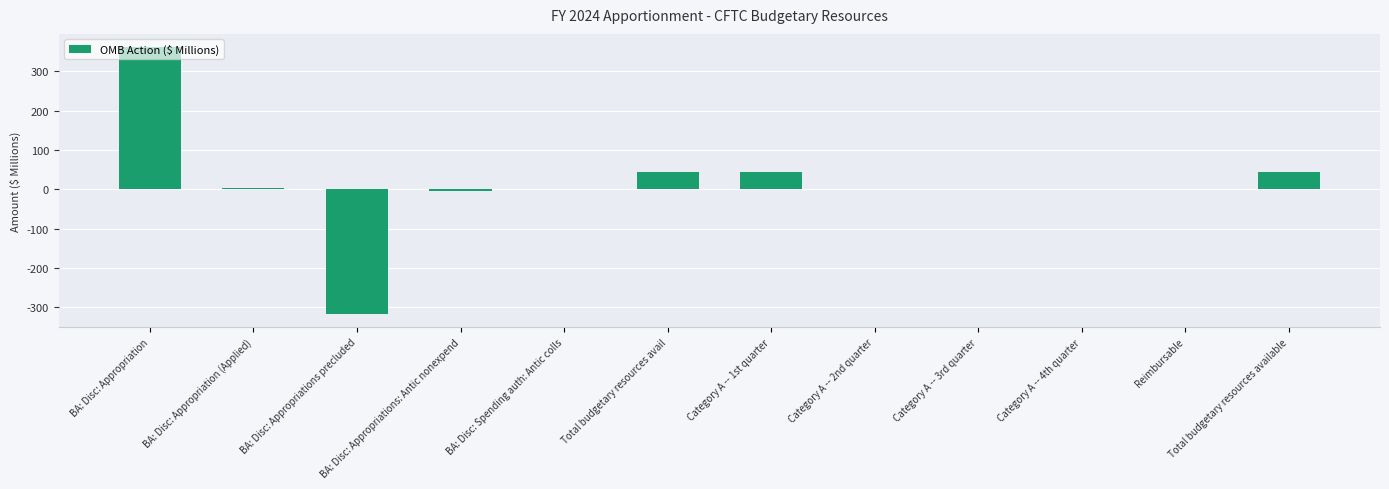

What is the difference between the values at BA: Disc: Appropriations: Antic nonexpend and Total budgetary resources avail?

48.2